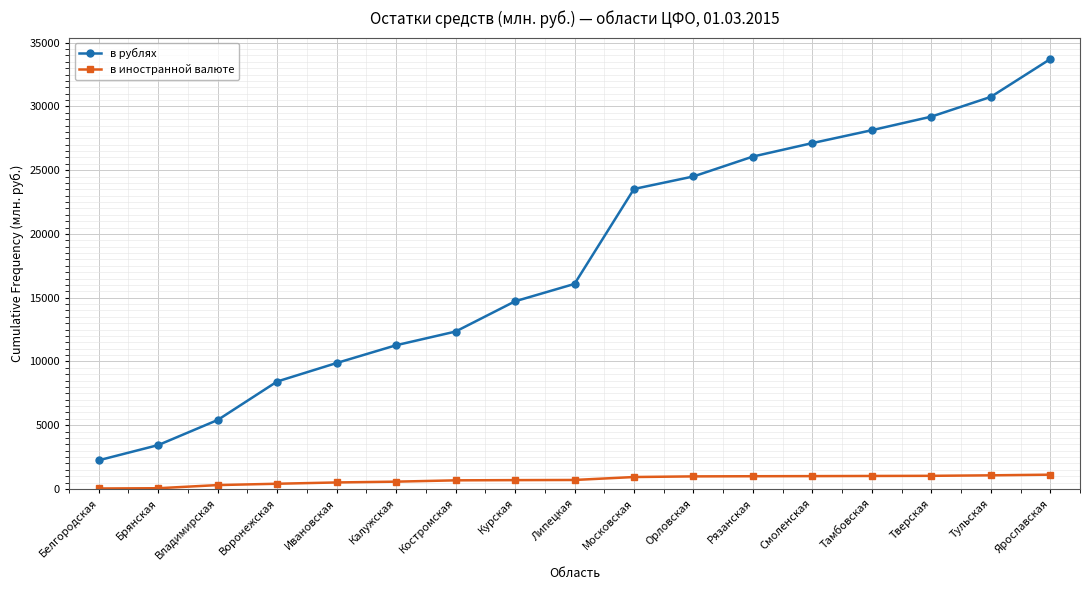

Is it true that в рублях equals 4337 at Калужская?

False